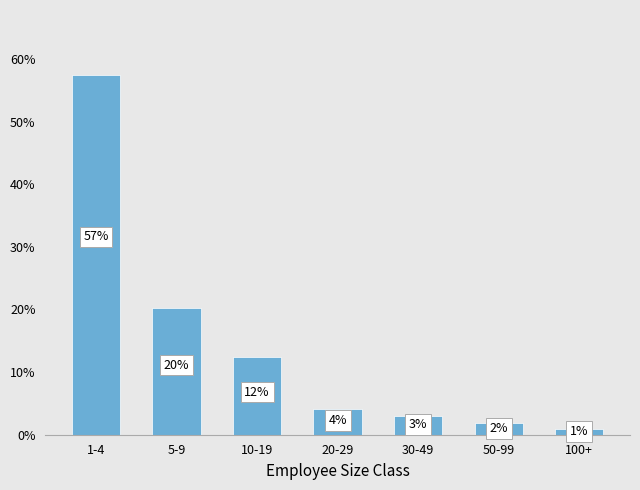

What is the greatest value displayed?

57.5